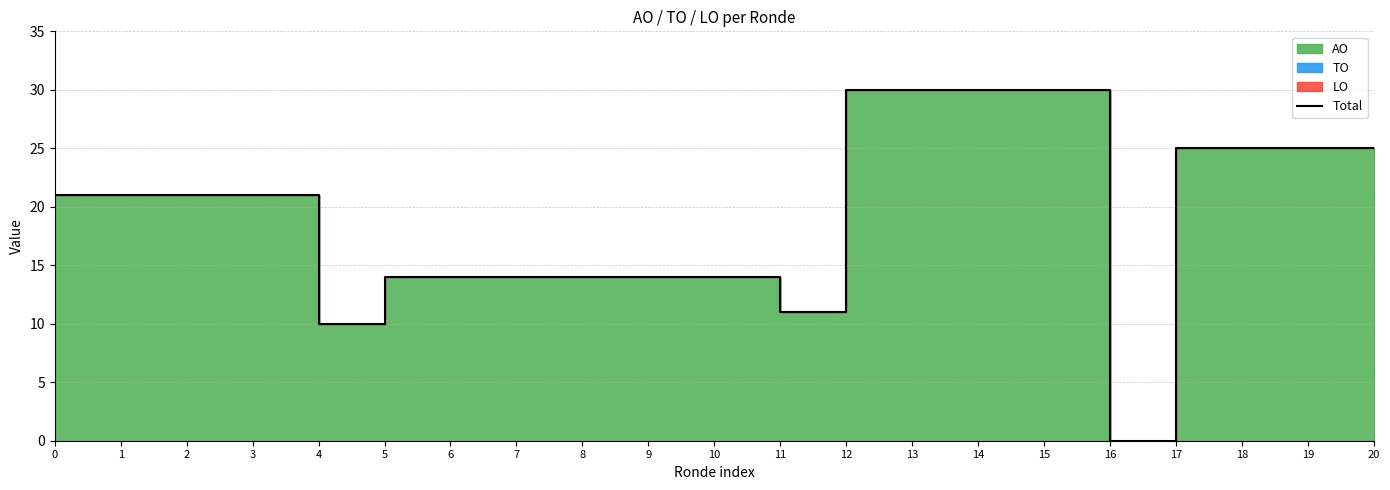

What is the change in value from 15 to 18?

-5